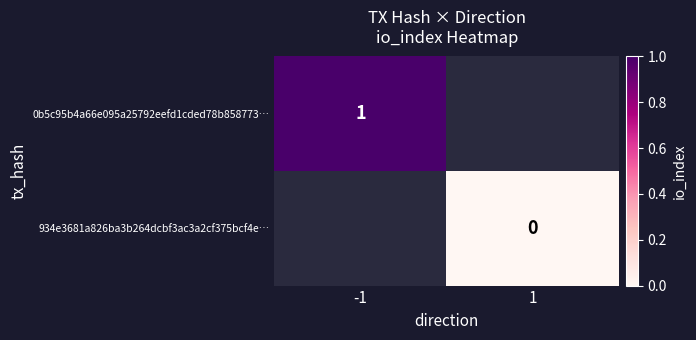

Is the value of 934e3681a826ba3b264dcbf3ac3a2cf375bcf4e… at 1 greater than the value of 0b5c95b4a66e095a25792eefd1cded78b858773… at -1?

No